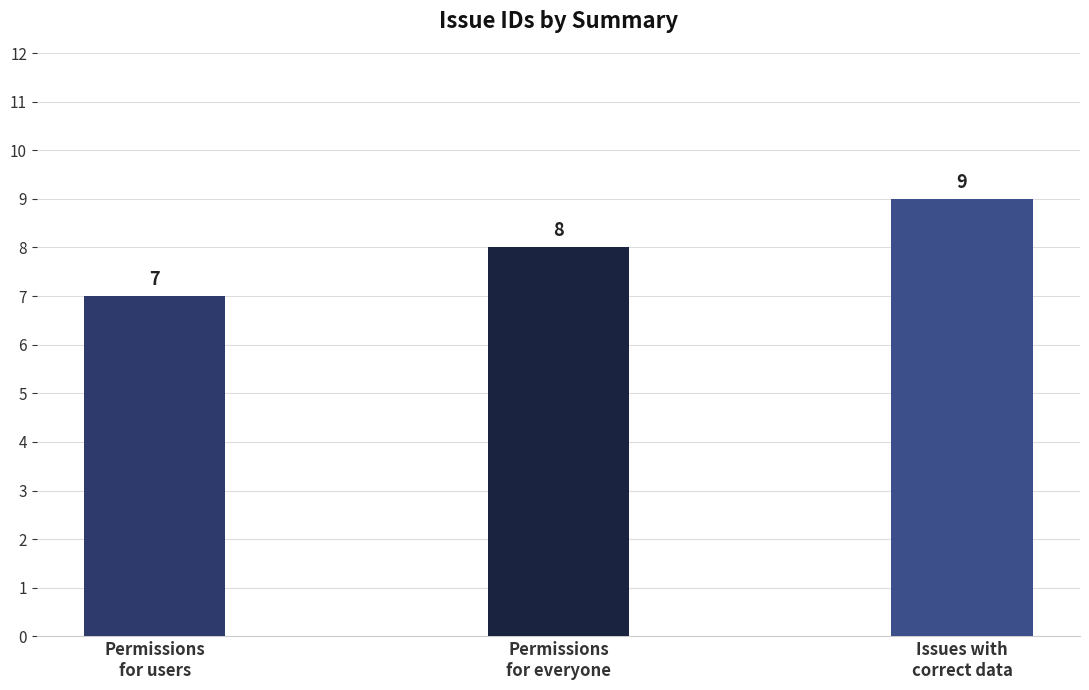

What value does the data have at Permissions
for users?

7